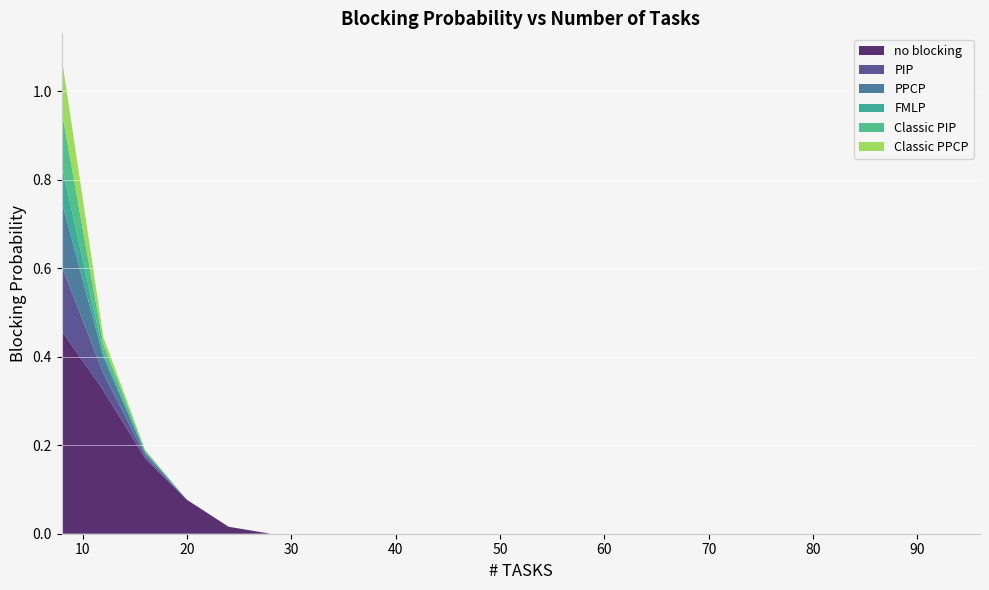

Reading right to left, list all the values displayed in this chart.

no blocking: 0.0	0.0	0.0	0.0	0.0	0.0	0.0	0.0	0.0	0.0	0.0	0.0	0.0	0.0	0.0	0.0	0.0	0.0	0.0	0.1	0.2	0.3	0.5
PIP: 0.0	0.0	0.0	0.0	0.0	0.0	0.0	0.0	0.0	0.0	0.0	0.0	0.0	0.0	0.0	0.0	0.0	0.0	0.0	0.0	0.0	0.0	0.1
PPCP: 0.0	0.0	0.0	0.0	0.0	0.0	0.0	0.0	0.0	0.0	0.0	0.0	0.0	0.0	0.0	0.0	0.0	0.0	0.0	0.0	0.0	0.0	0.1
FMLP: 0.0	0.0	0.0	0.0	0.0	0.0	0.0	0.0	0.0	0.0	0.0	0.0	0.0	0.0	0.0	0.0	0.0	0.0	0.0	0.0	0.0	0.0	0.1
Classic PIP: 0.0	0.0	0.0	0.0	0.0	0.0	0.0	0.0	0.0	0.0	0.0	0.0	0.0	0.0	0.0	0.0	0.0	0.0	0.0	0.0	0.0	0.0	0.1
Classic PPCP: 0.0	0.0	0.0	0.0	0.0	0.0	0.0	0.0	0.0	0.0	0.0	0.0	0.0	0.0	0.0	0.0	0.0	0.0	0.0	0.0	0.0	0.0	0.1